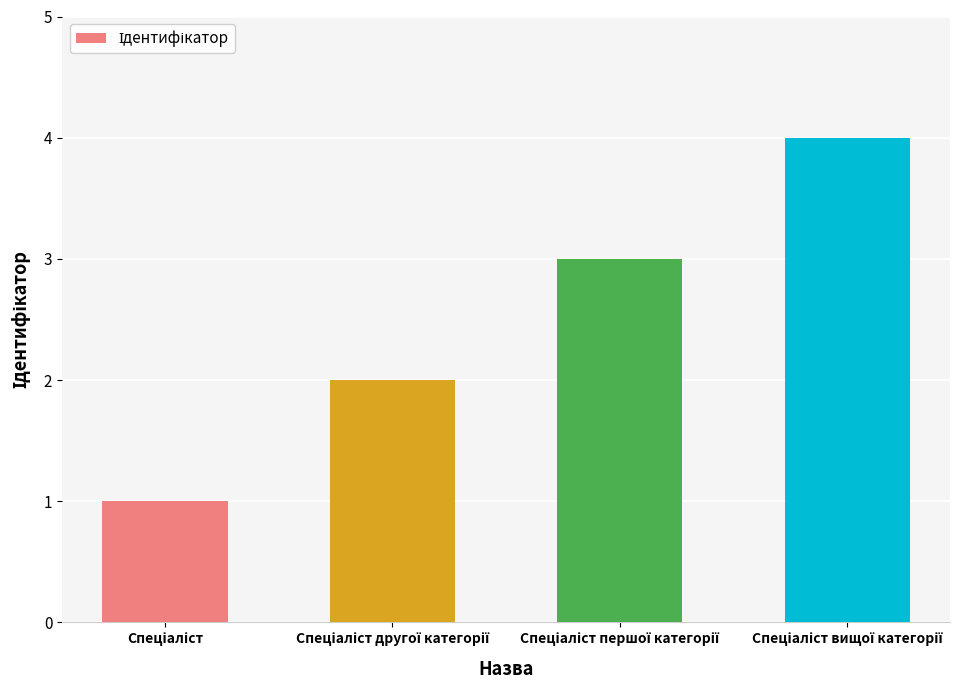

What is the difference between the maximum and minimum values?

3